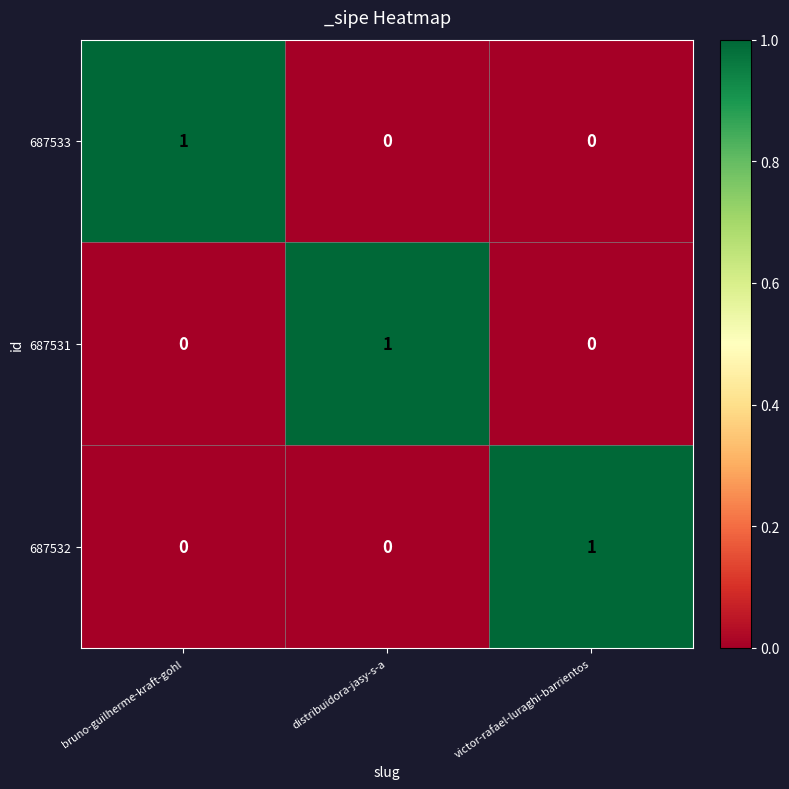

Count the number of data series in this chart.

3